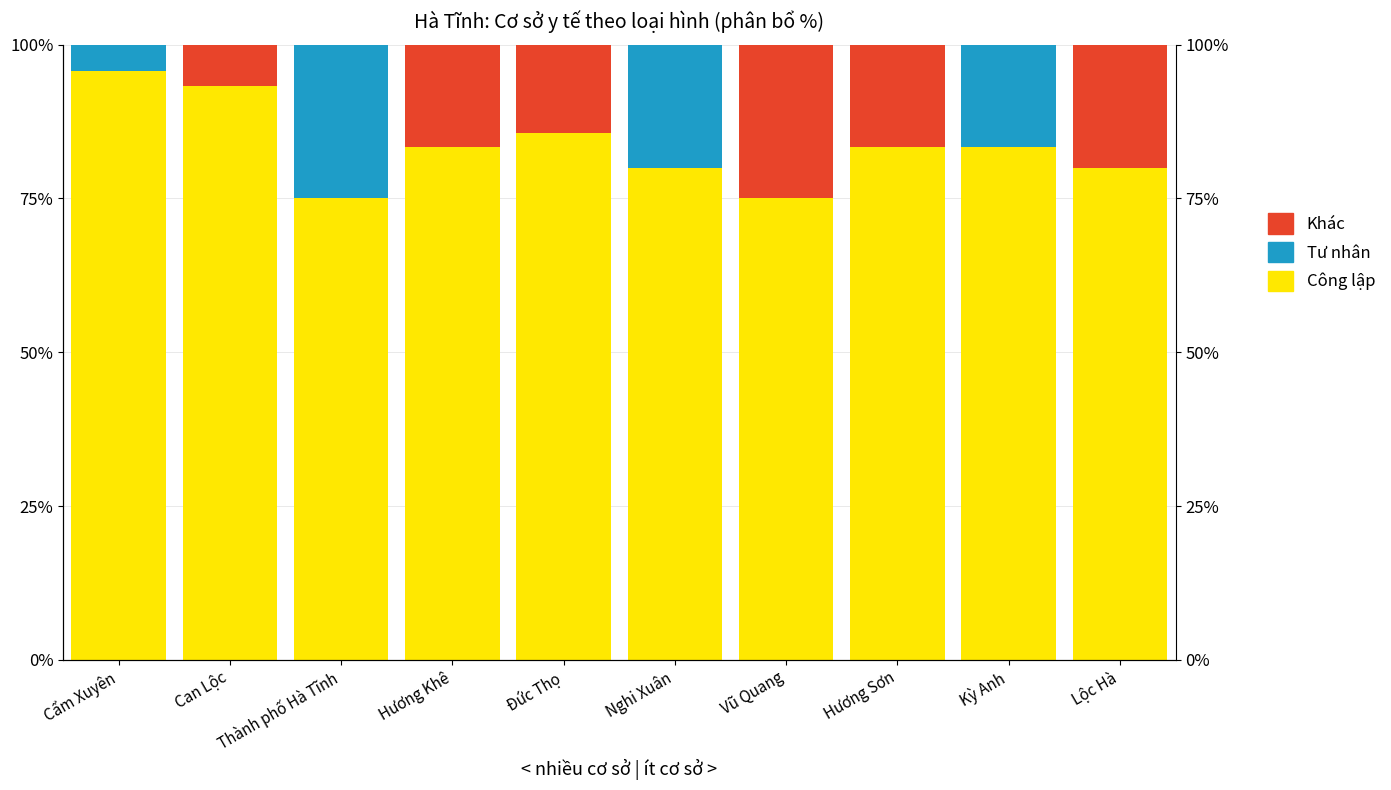

What is the highest value of the Tư nhân series?

25.0